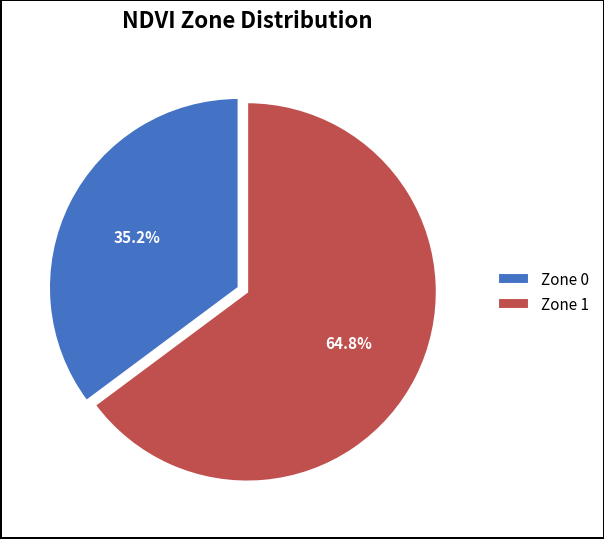

What is the smallest slice in the pie chart?

Zone 0